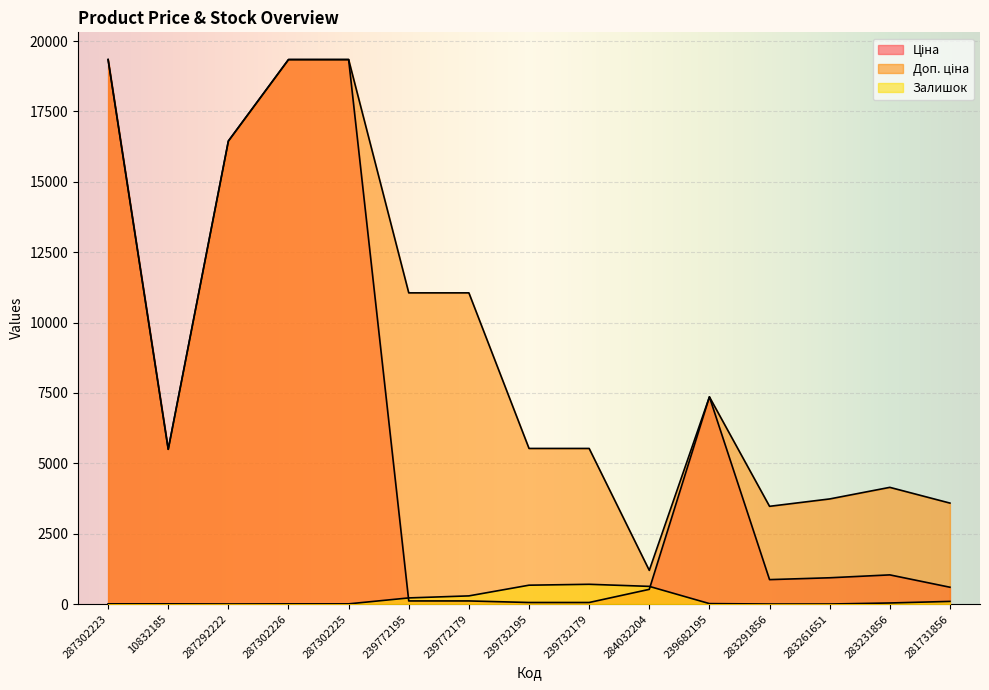

What position from the right is 239732179?

7